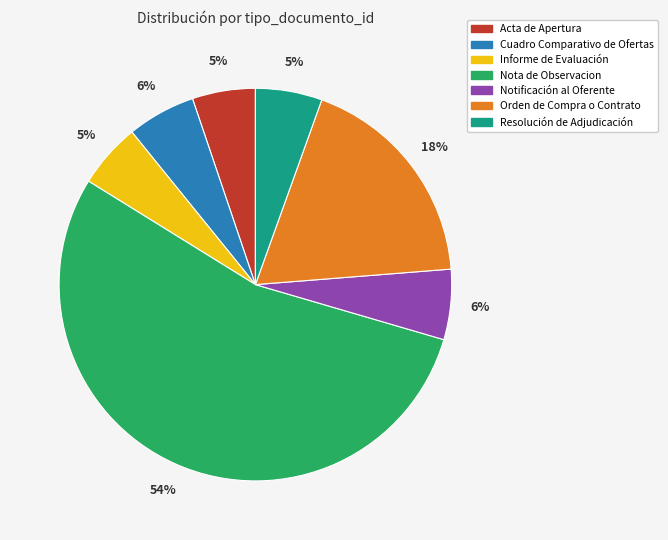

Count the number of slices in the pie.

7